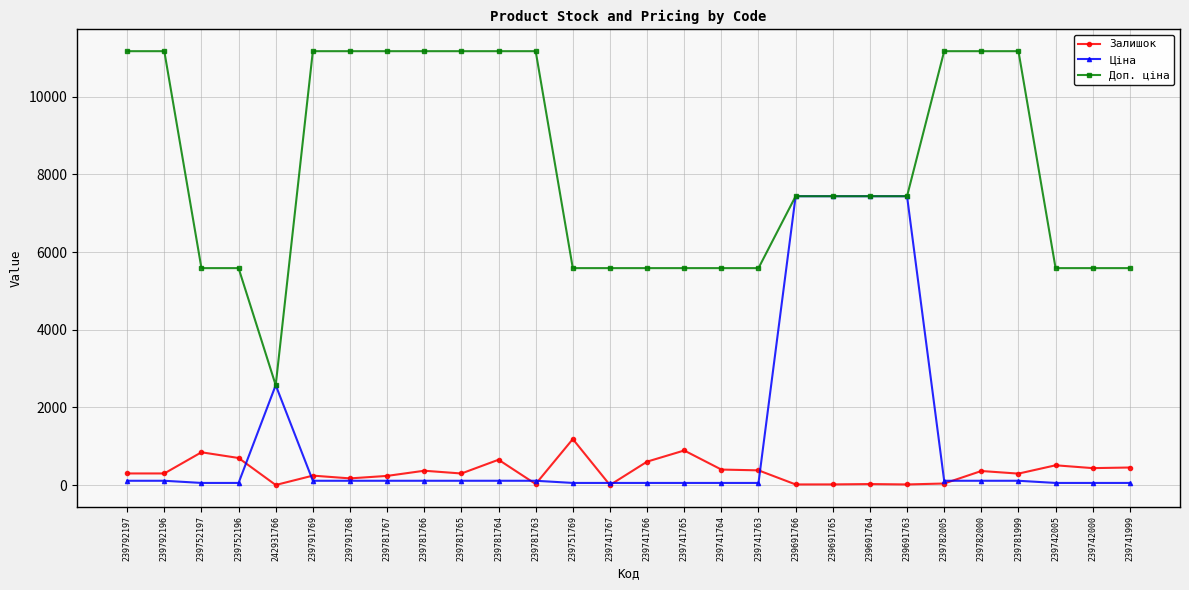

Which series changed the most between 239781765 and 239751769?

Доп. ціна